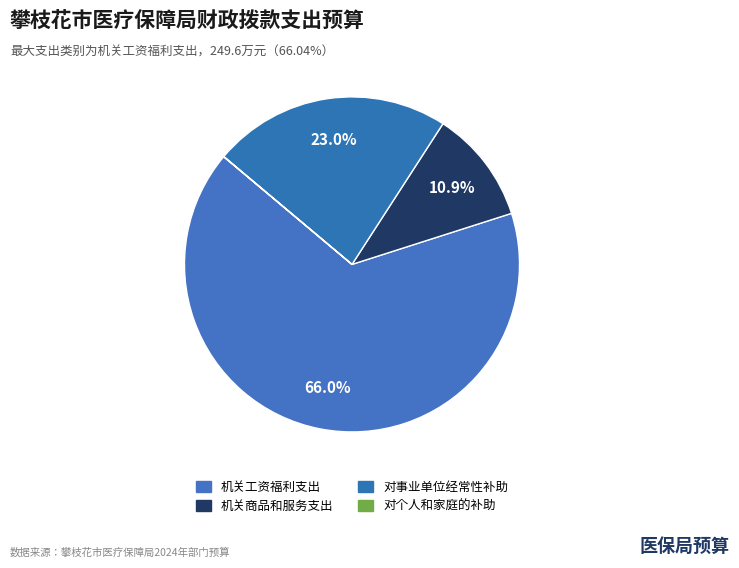

To the nearest percent, what percentage of the pie is 机关商品和服务支出?

11%